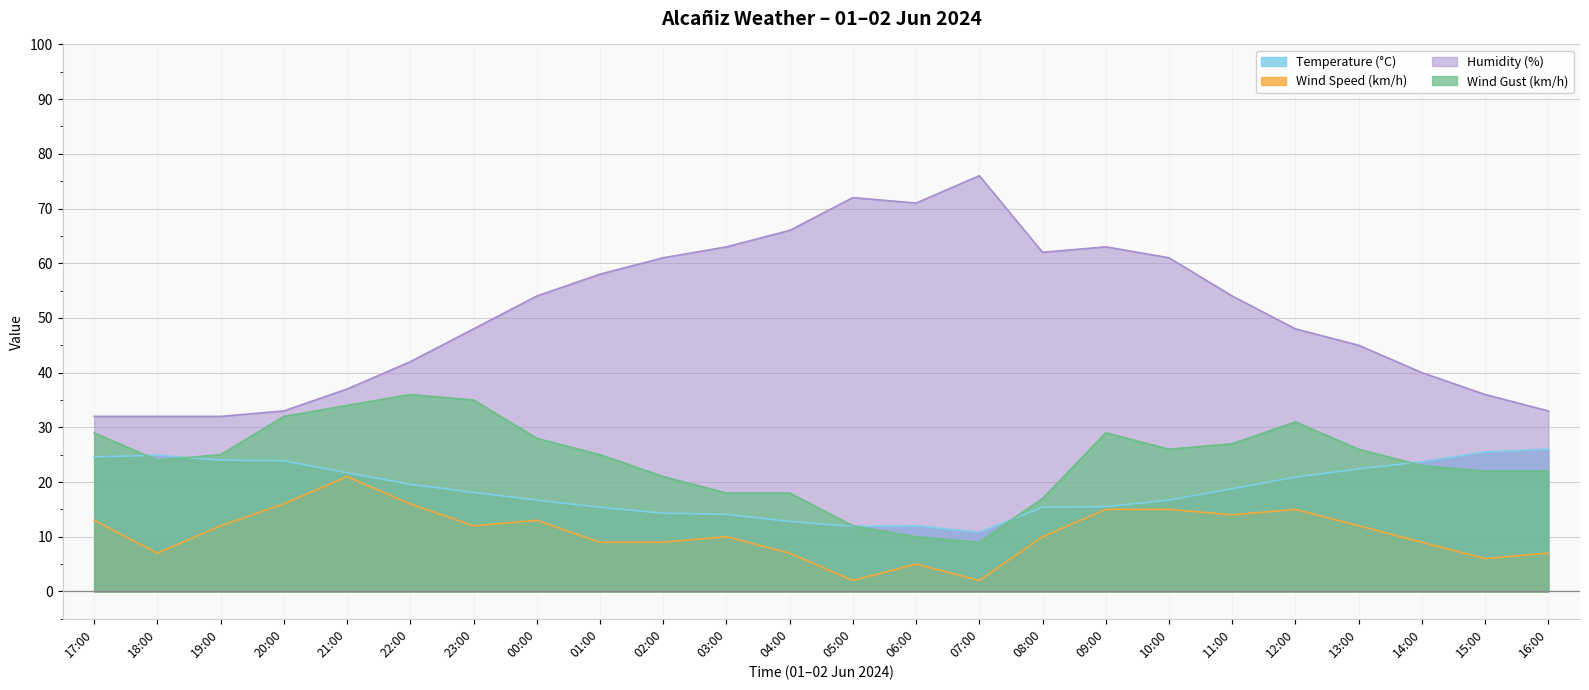

What are all the series names shown in the legend?

Temperature (°C), Wind Speed (km/h), Humidity (%), Wind Gust (km/h)